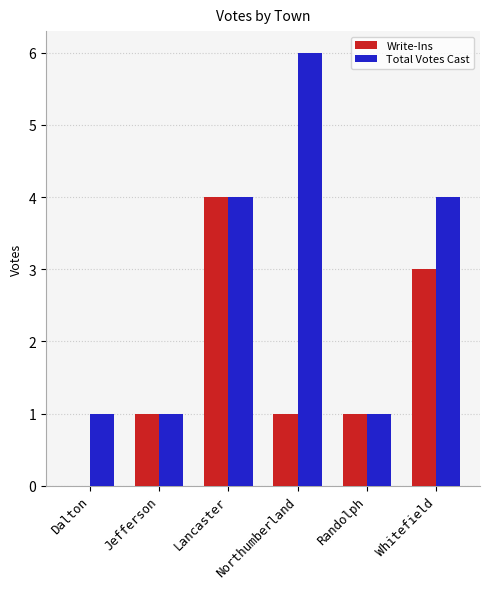

What is the sum of the Write-Ins values at Dalton and Whitefield?

3